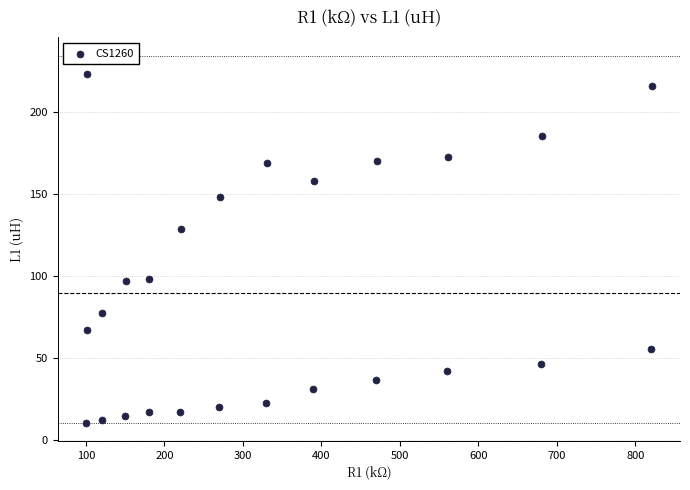

What Y value in the scatter plot is closest to 116?

128.3